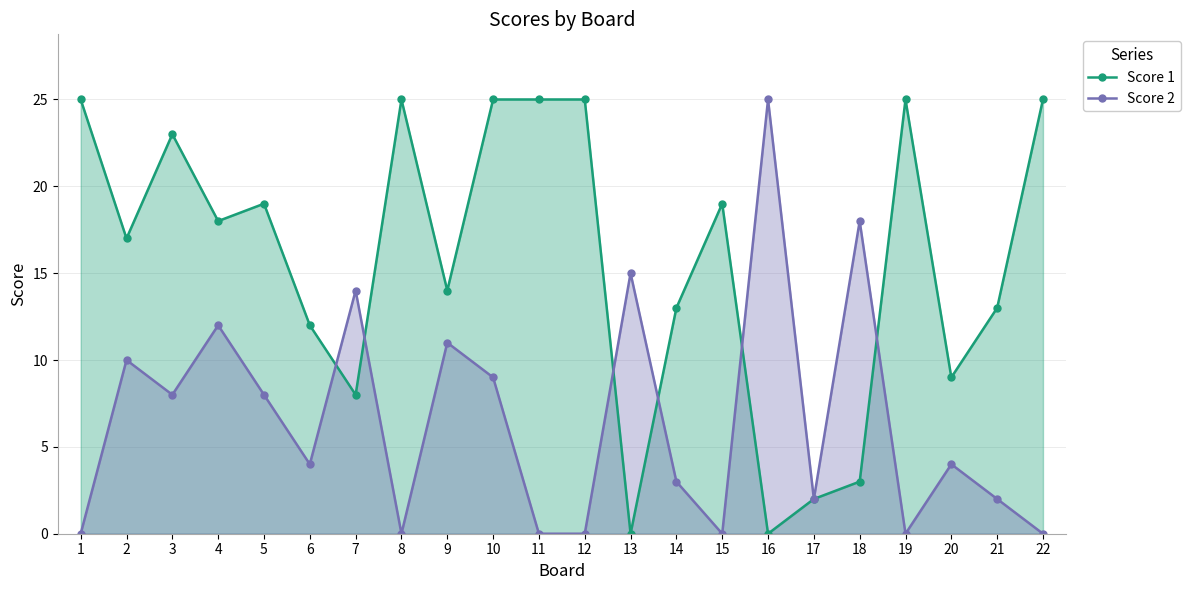

Reading left to right, transcribe all the data shown in this chart.

Score 1: 1=25	2=17	3=23	4=18	5=19	6=12	7=8	8=25	9=14	10=25	11=25	12=25	13=0	14=13	15=19	16=0	17=2	18=3	19=25	20=9	21=13	22=25
Score 2: 1=0	2=10	3=8	4=12	5=8	6=4	7=14	8=0	9=11	10=9	11=0	12=0	13=15	14=3	15=0	16=25	17=2	18=18	19=0	20=4	21=2	22=0